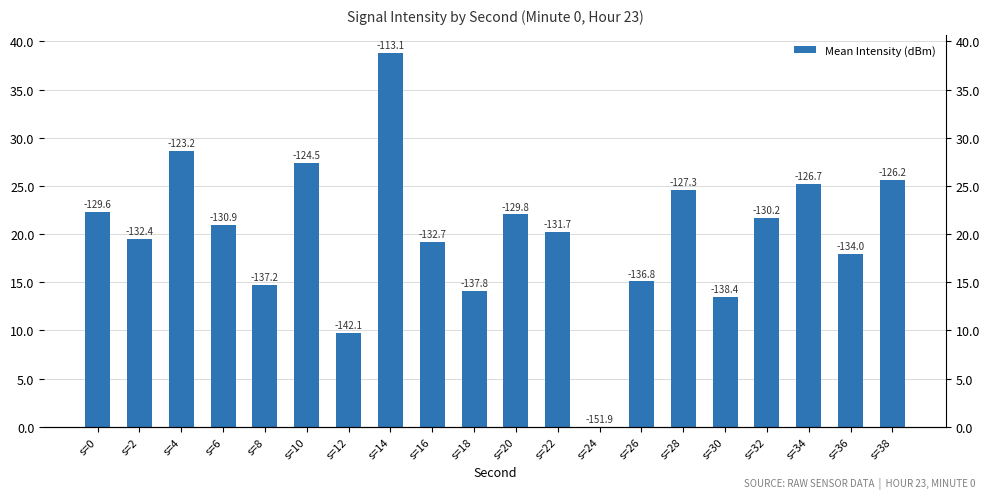

The chart shows a value of 29.7 at s=6. True or false?

False